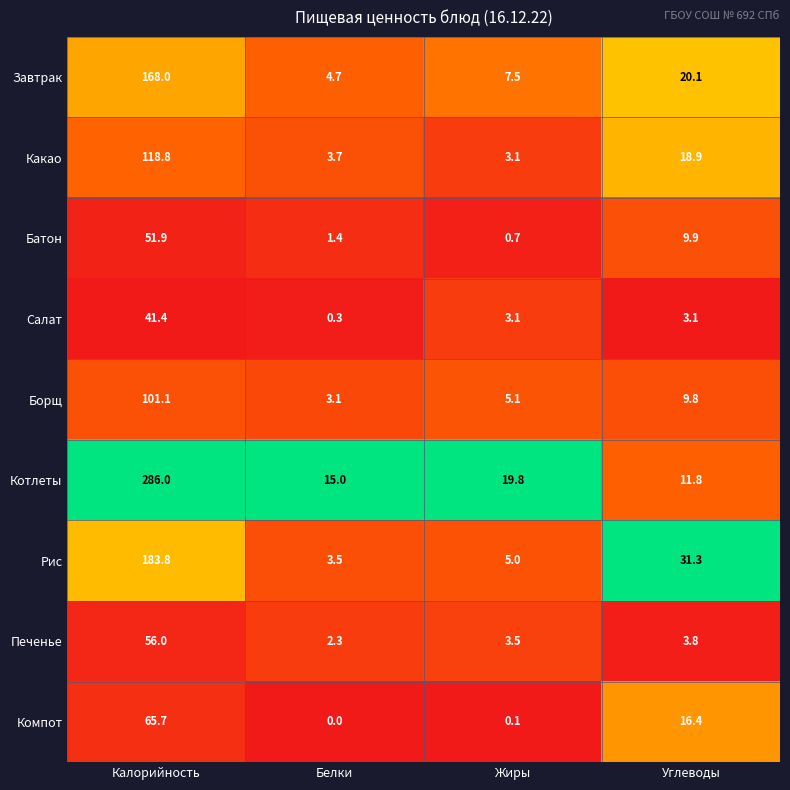

What is the maximum value for Батон?

51.9